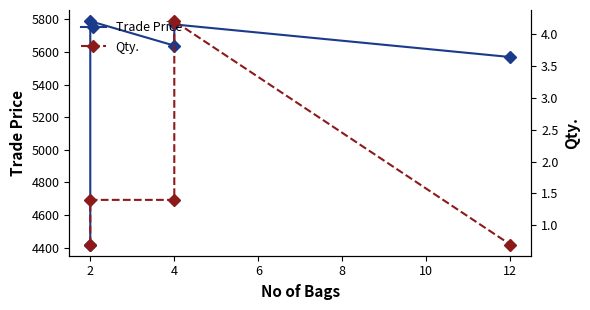

How many interior local peaks does the Qty. series have?

1